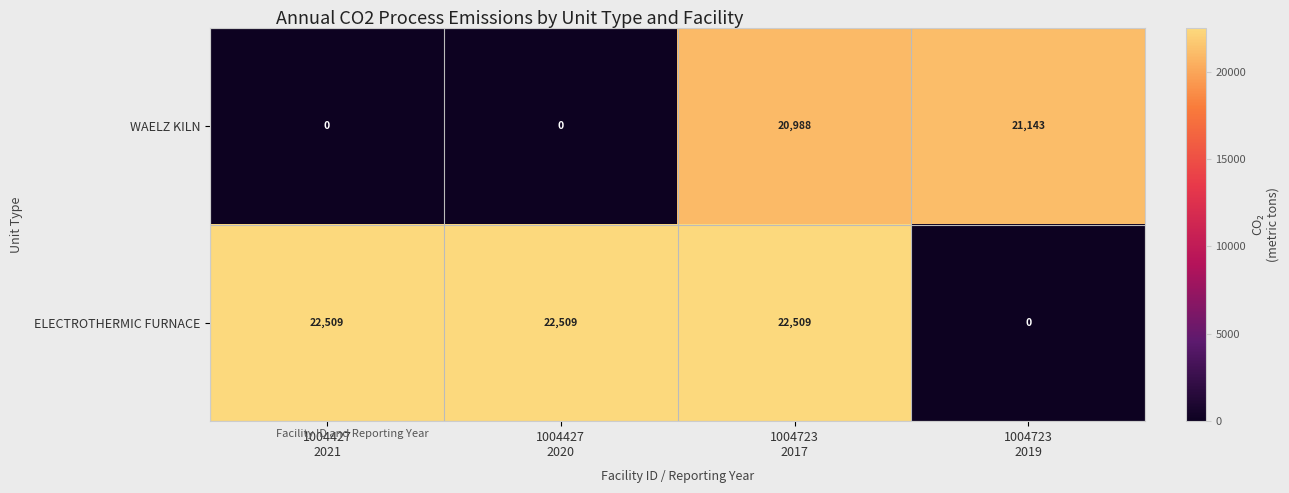

What is the difference between the maximum and minimum values in the WAELZ KILN series?

21143